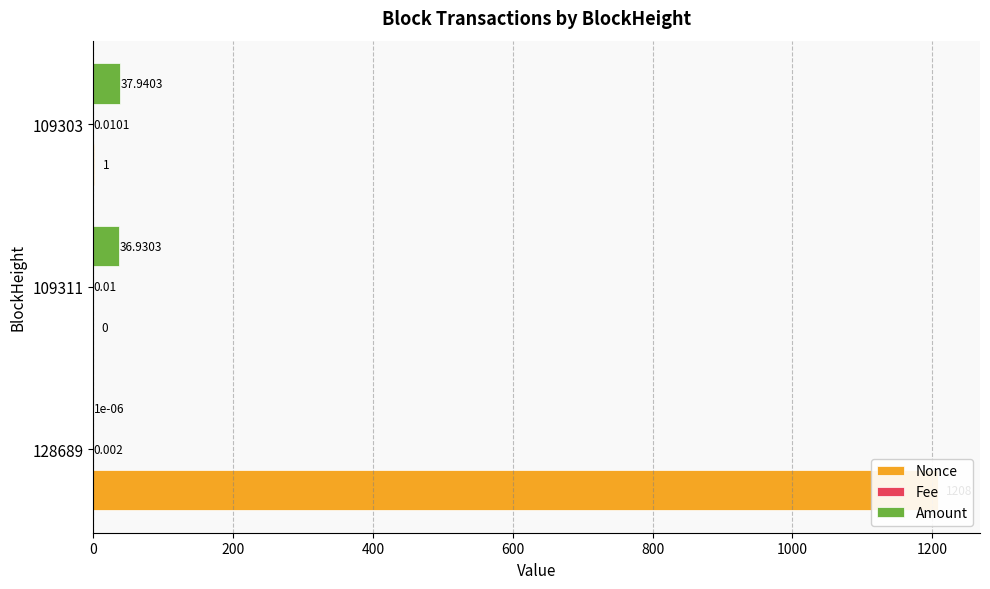

What is the sum of all Nonce values?

1209.0